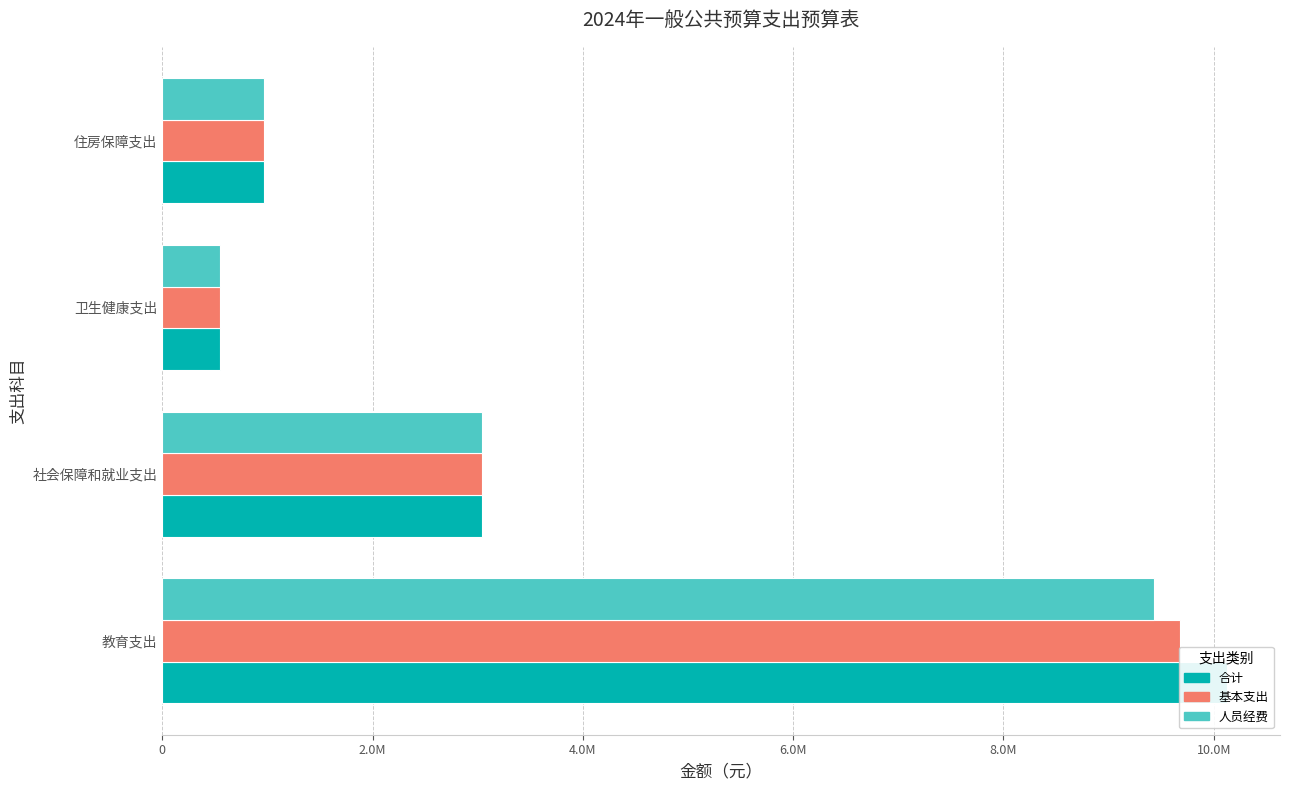

The value of 人员经费 at 卫生健康支出 is 353642.0. True or false?

False